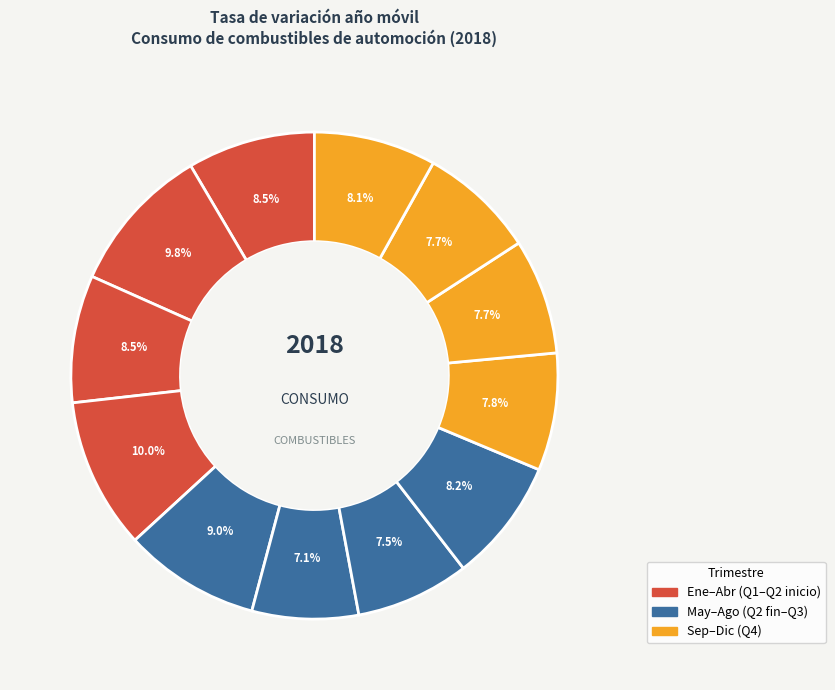

Rank the categories by value from lowest to highest.

5, 6, 9, 10, 8, 11, 7, 2, values_2018, 4, 1, 3